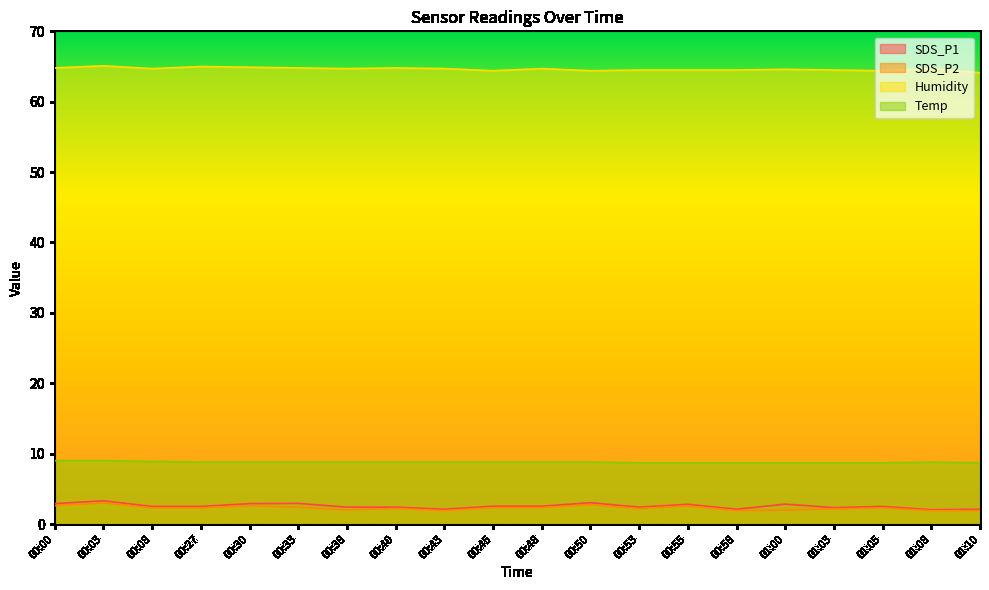

At which category does the chart reach its minimum across all series?

00:43